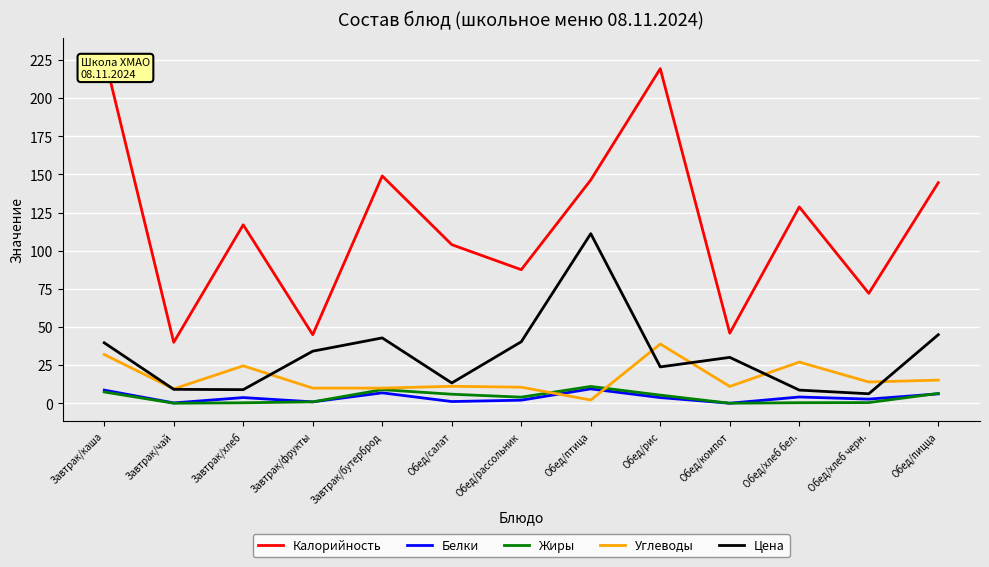

What is the maximum value for Белки?

9.5